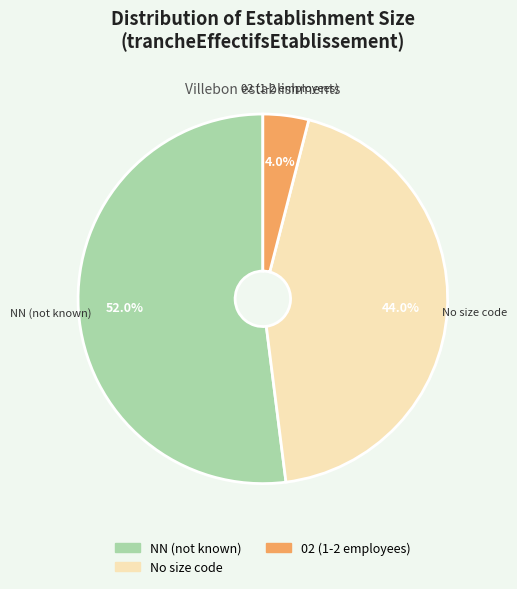

Is there a majority slice in this chart?

Yes